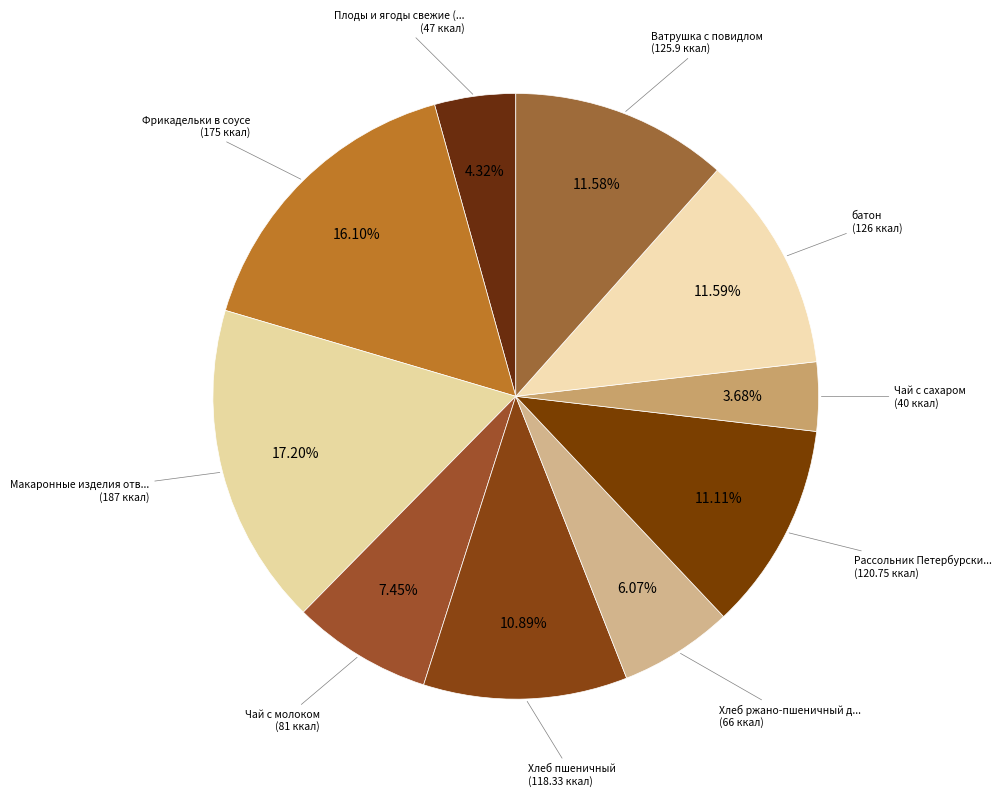

How many segments does this pie chart have?

10